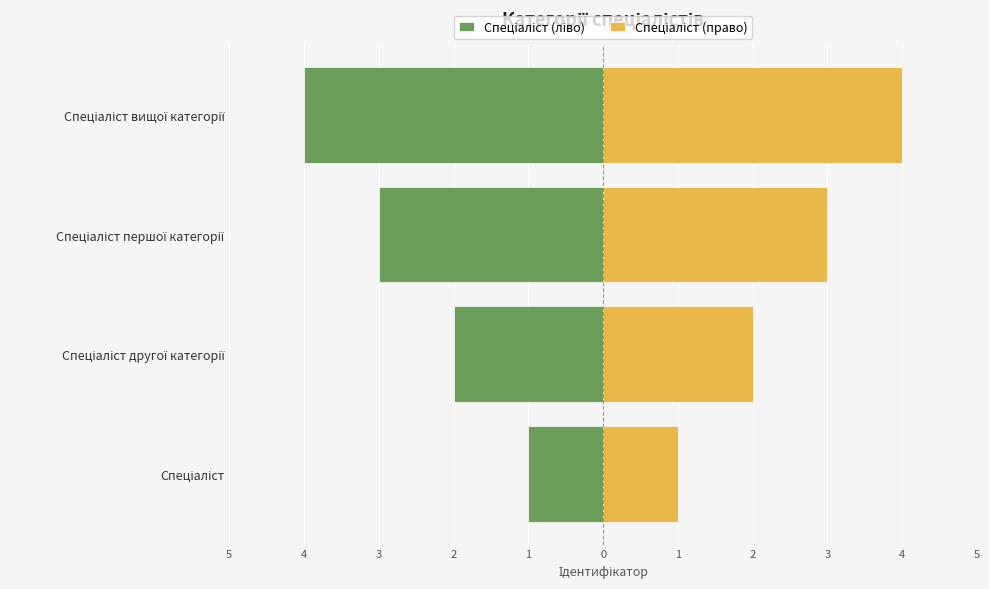

What is the difference between the maximum and second lowest values in the Спеціаліст (ліво) series?

2